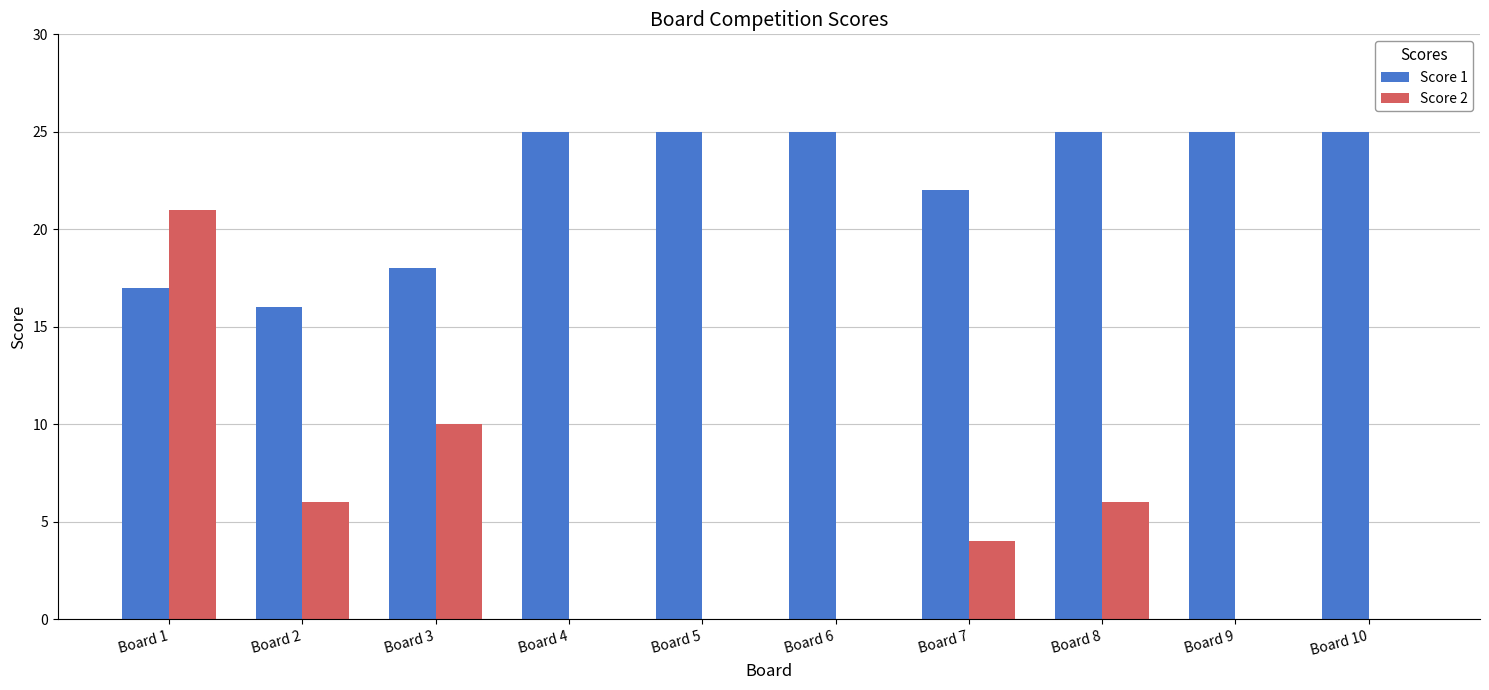

Is it true that Score 1 equals 25 at Board 4?

True